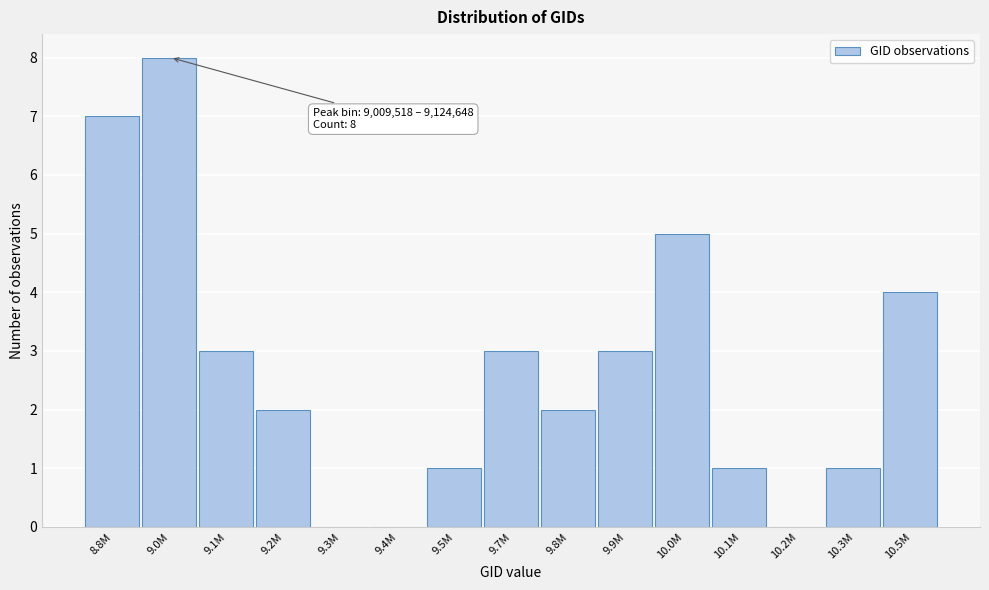

Reading left to right, list all the values displayed in this chart.

8.8M=7	9.0M=8	9.1M=3	9.2M=2	9.3M=0	9.4M=0	9.5M=1	9.7M=3	9.8M=2	9.9M=3	10.0M=5	10.1M=1	10.2M=0	10.3M=1	10.5M=4